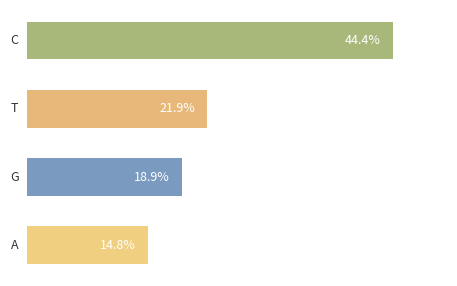

Are the bars grouped side by side (vs. stacked)?

No